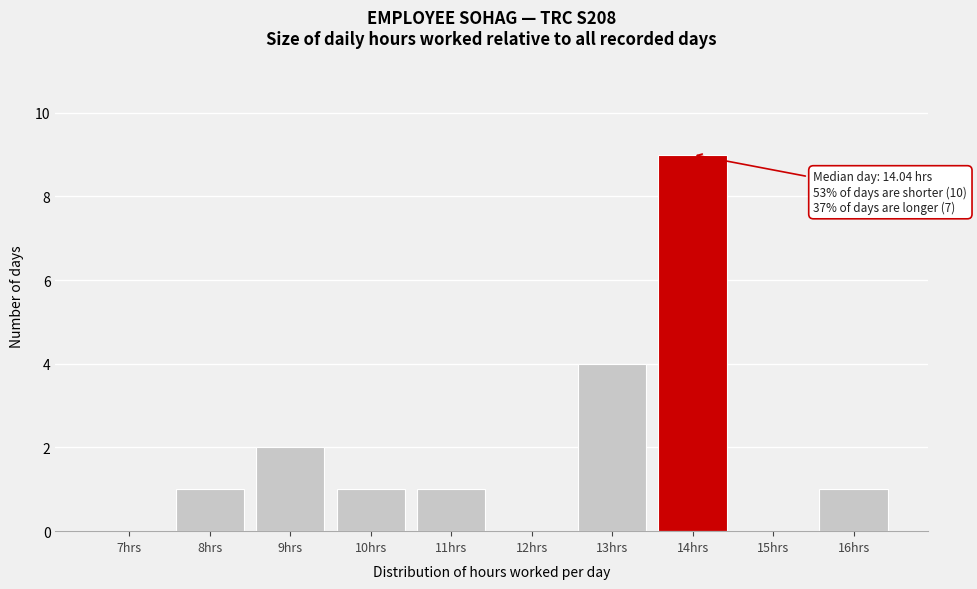

Reading left to right, list all the values displayed in this chart.

7hrs=0	8hrs=1	9hrs=2	10hrs=1	11hrs=1	12hrs=0	13hrs=4	14hrs=9	15hrs=0	16hrs=1